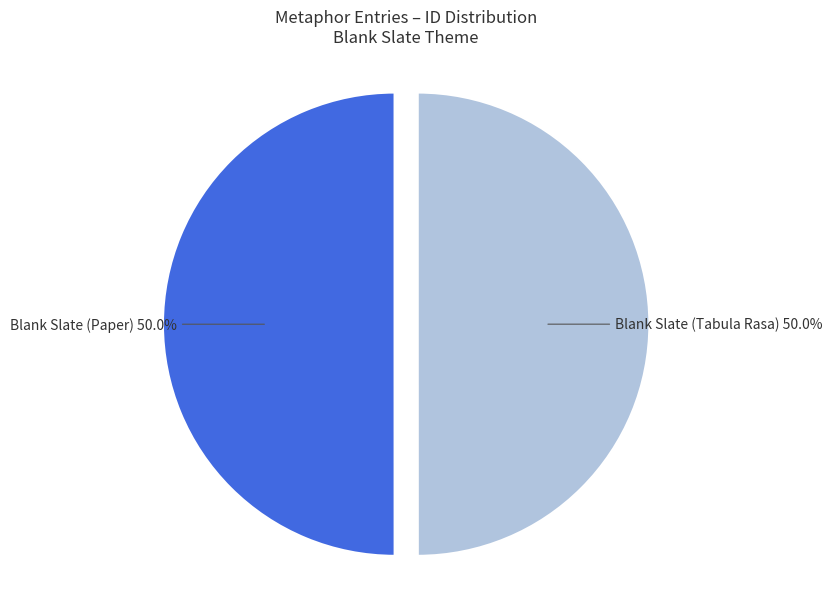

How many segments does this pie chart have?

2